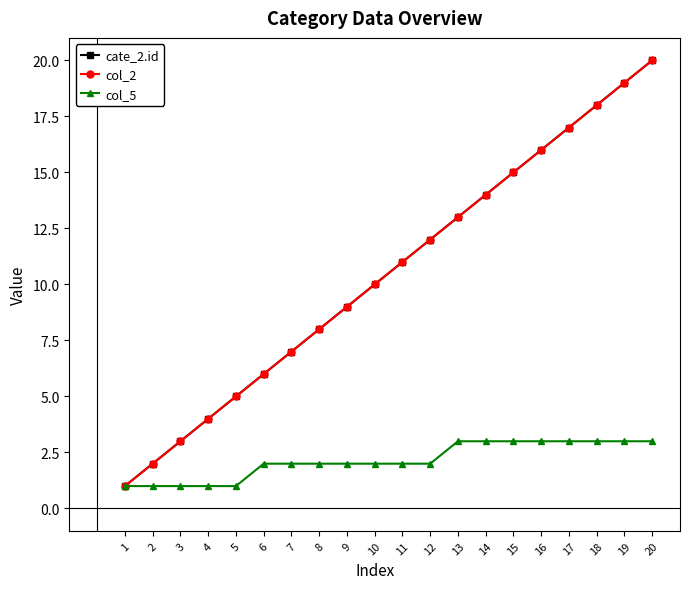

Which series has the largest total across all categories?

cate_2.id